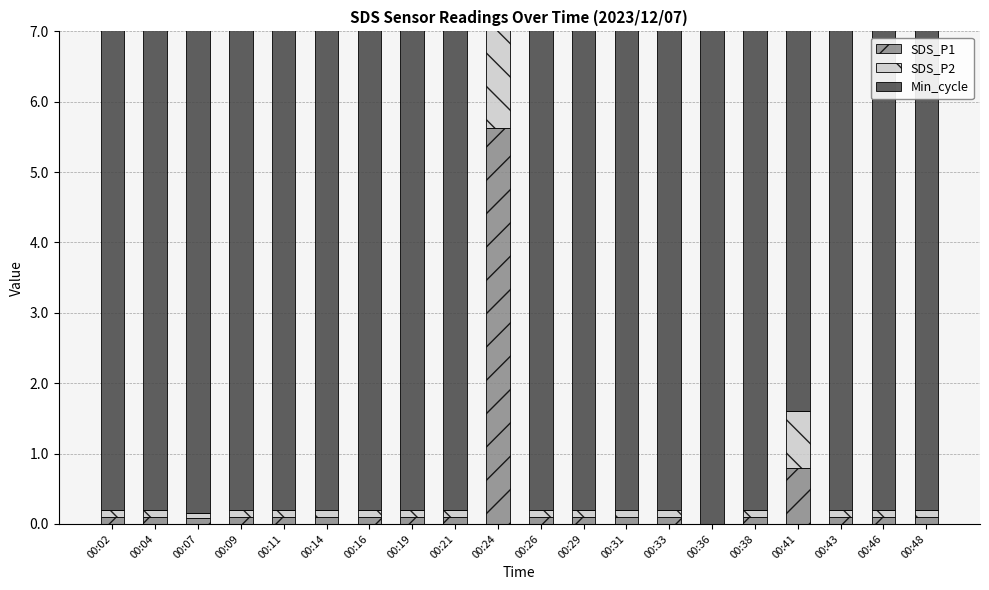

How many bars are there in total?

60